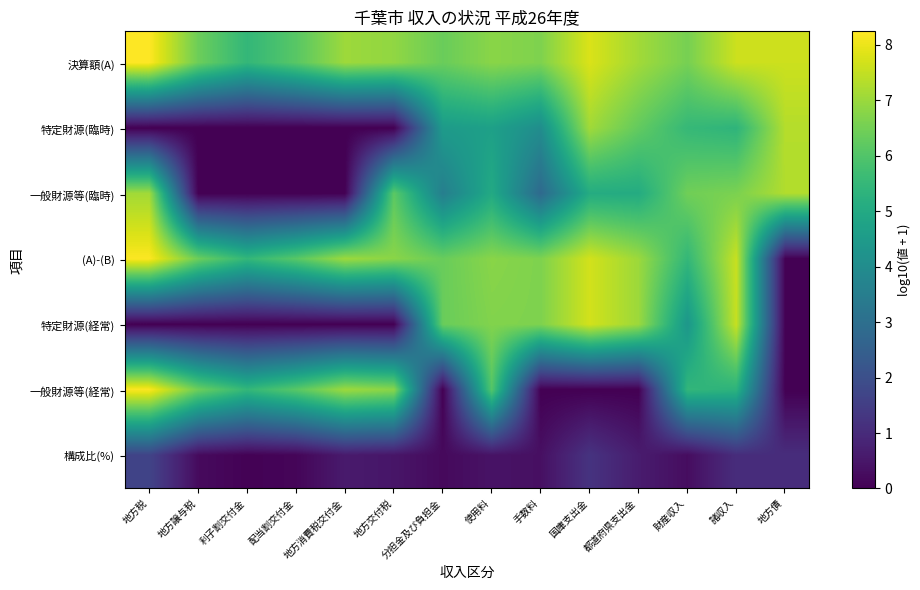

At which category is the sum across all series the highest?

諸収入